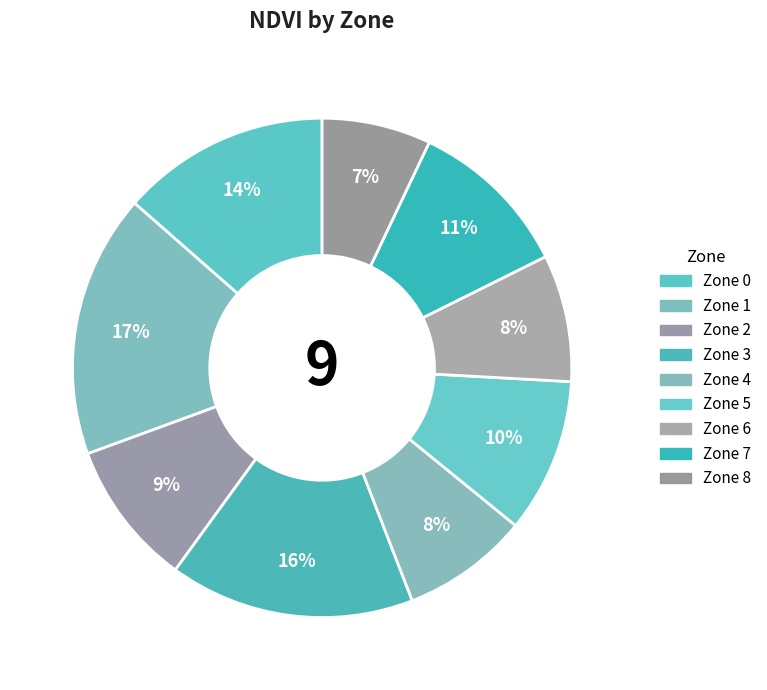

Count the number of slices in the pie.

9